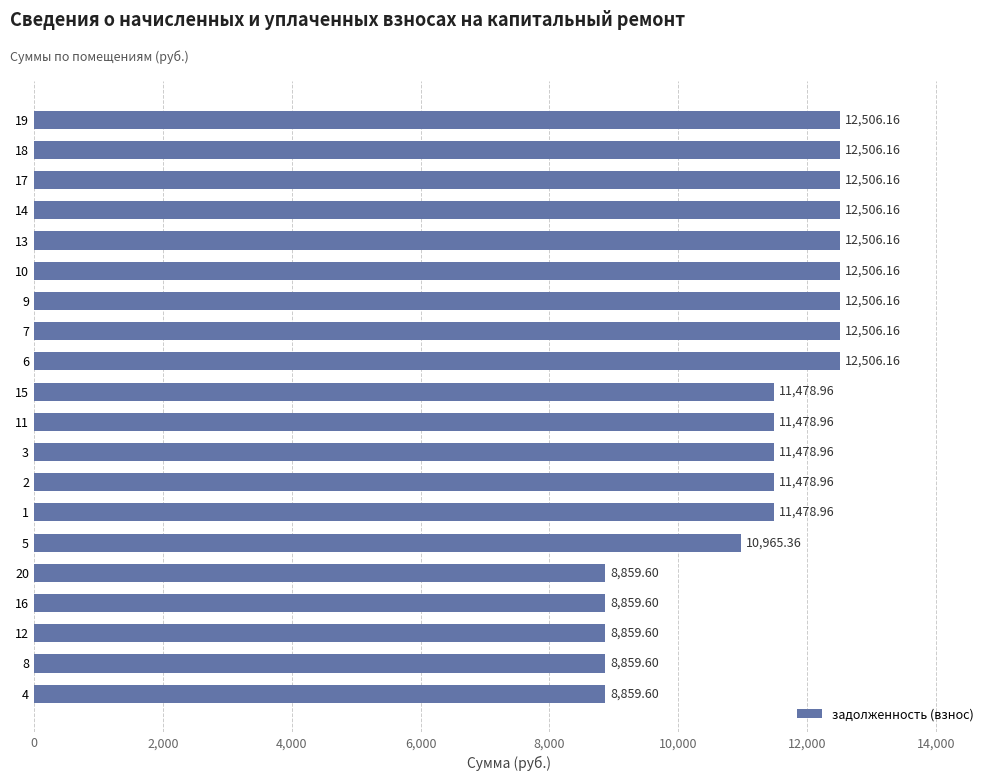

What is the difference between the values at 3 and 17?

1027.2